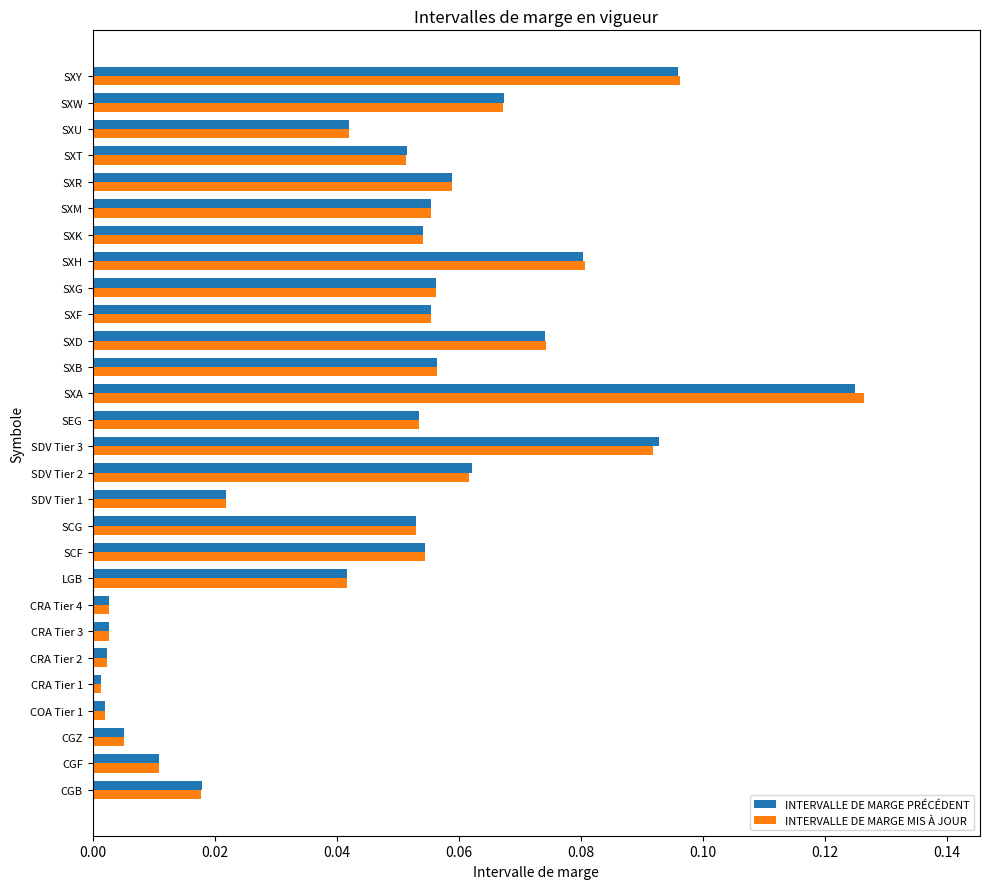

Which series has the largest range (max minus min)?

INTERVALLE DE MARGE MIS À JOUR